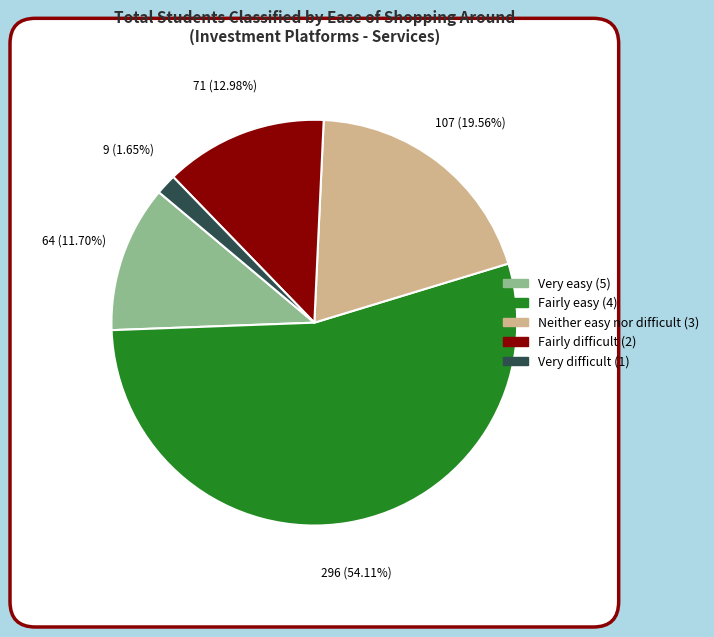

How many slices are in this pie chart?

5